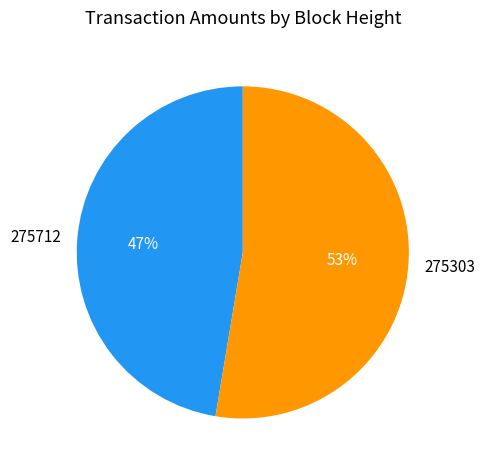

To the nearest percent, what is the combined percentage of 275303 and 275712?

100%